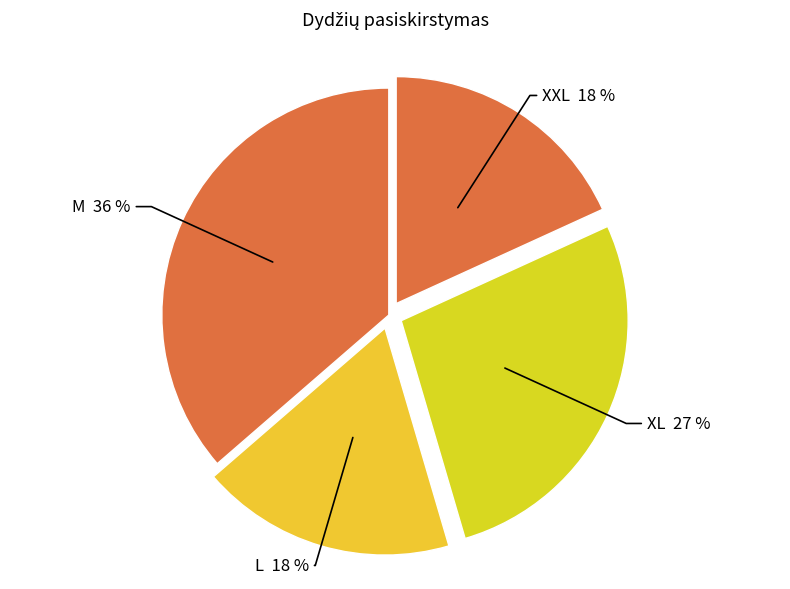

How many segments does this pie chart have?

4